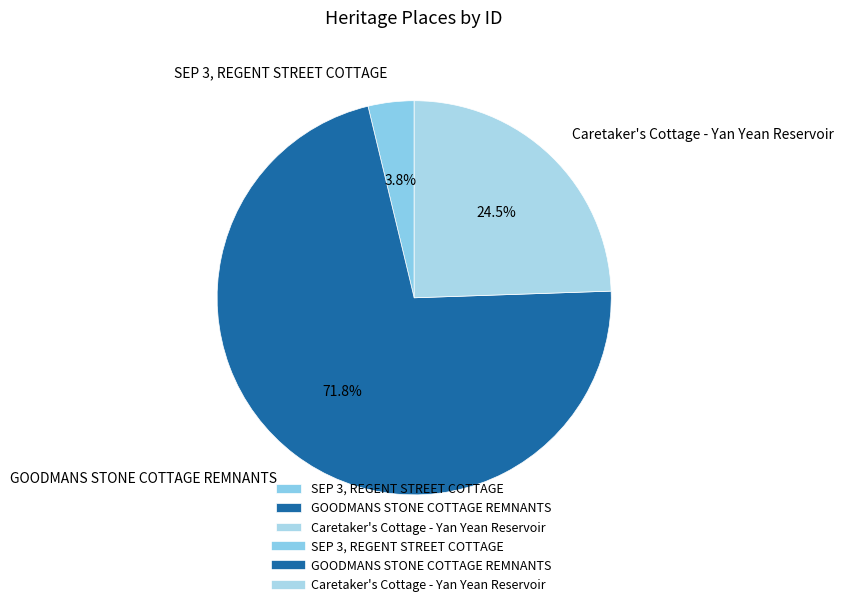

Is there any slice that represents more than half of the pie?

Yes